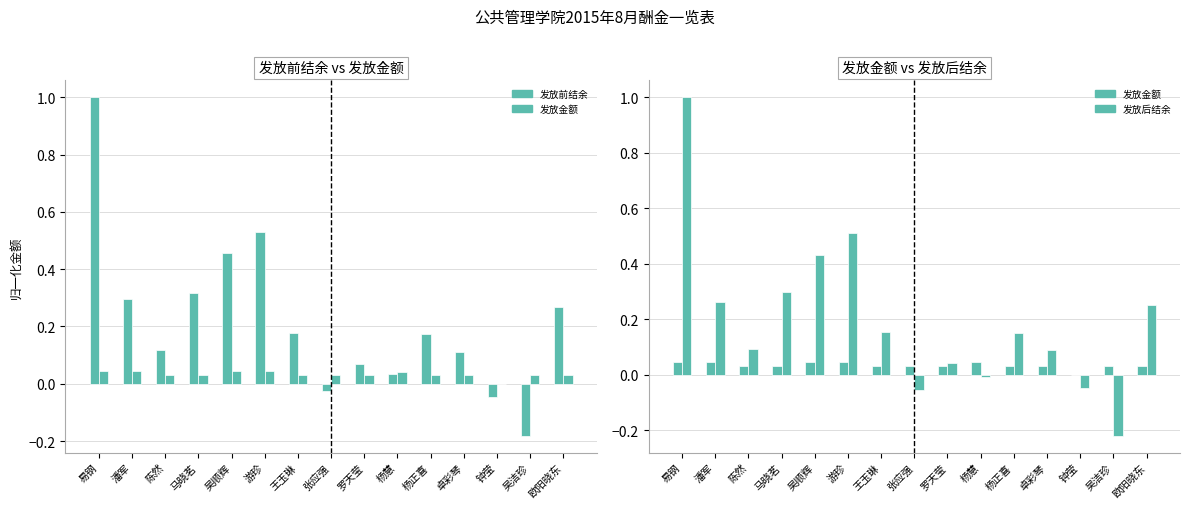

How many positive values does the 发放金额 series have?

14